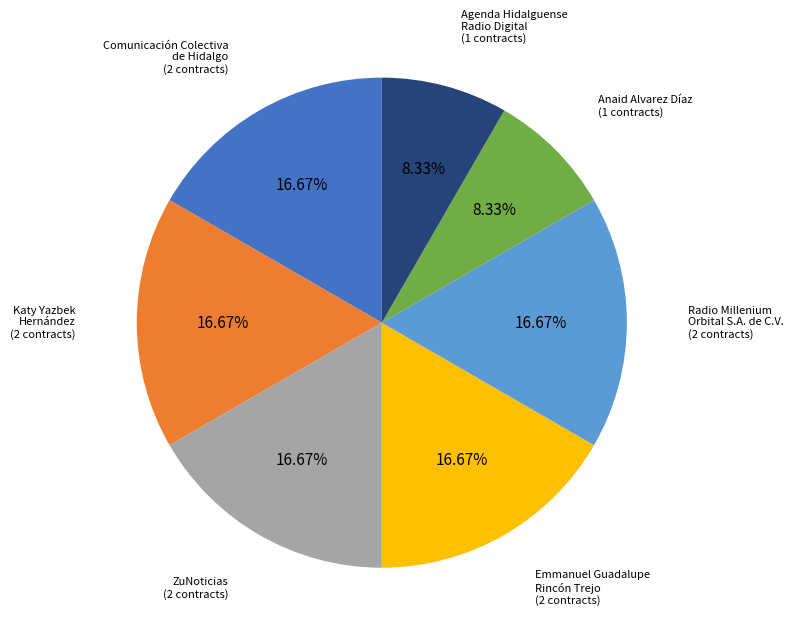

Is there a majority slice in this chart?

No